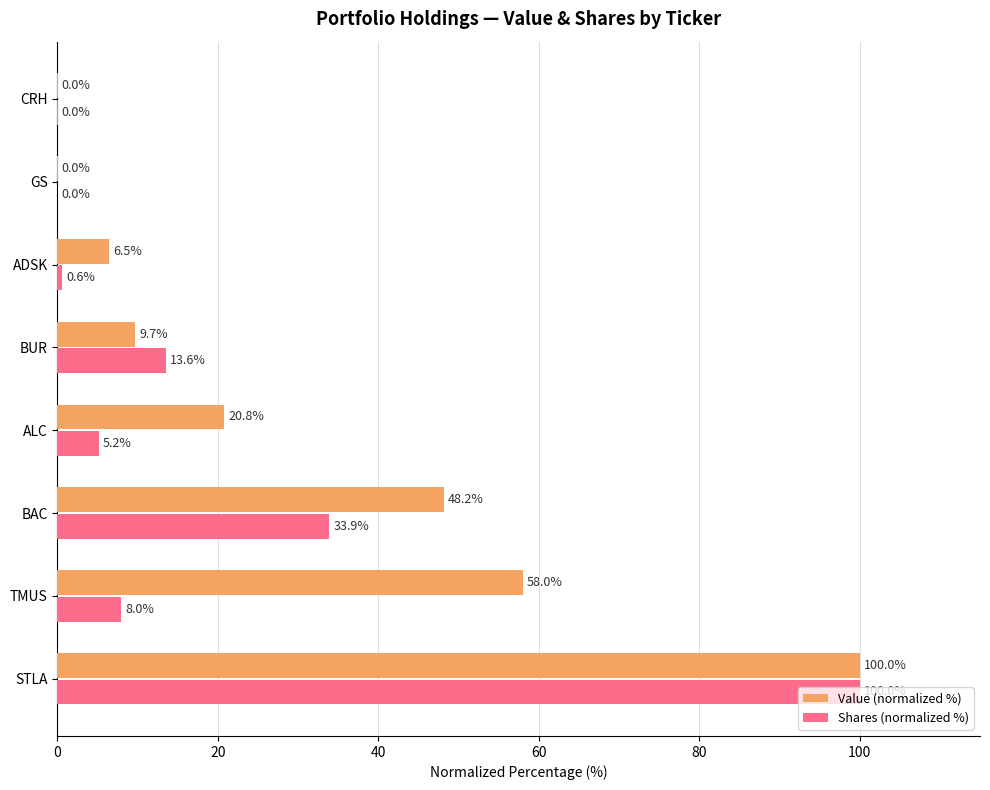

What is the maximum value shown in the chart?

100.0